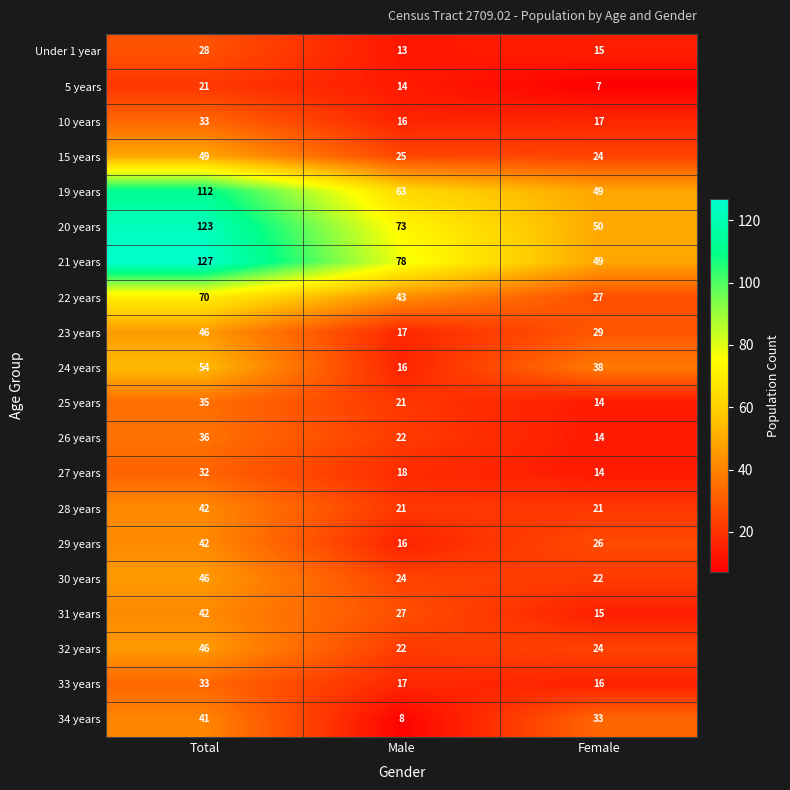

The value of Under 1 year at Male is 13. True or false?

True